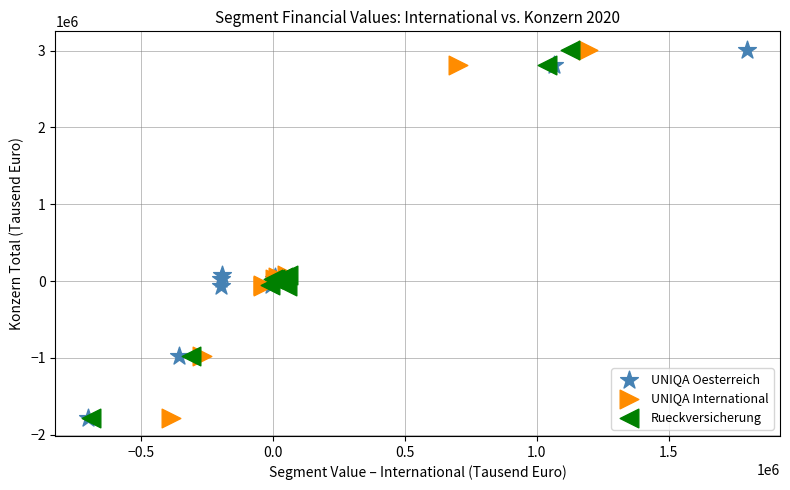

What are all the series names shown in the legend?

UNIQA Oesterreich, UNIQA International, Rueckversicherung